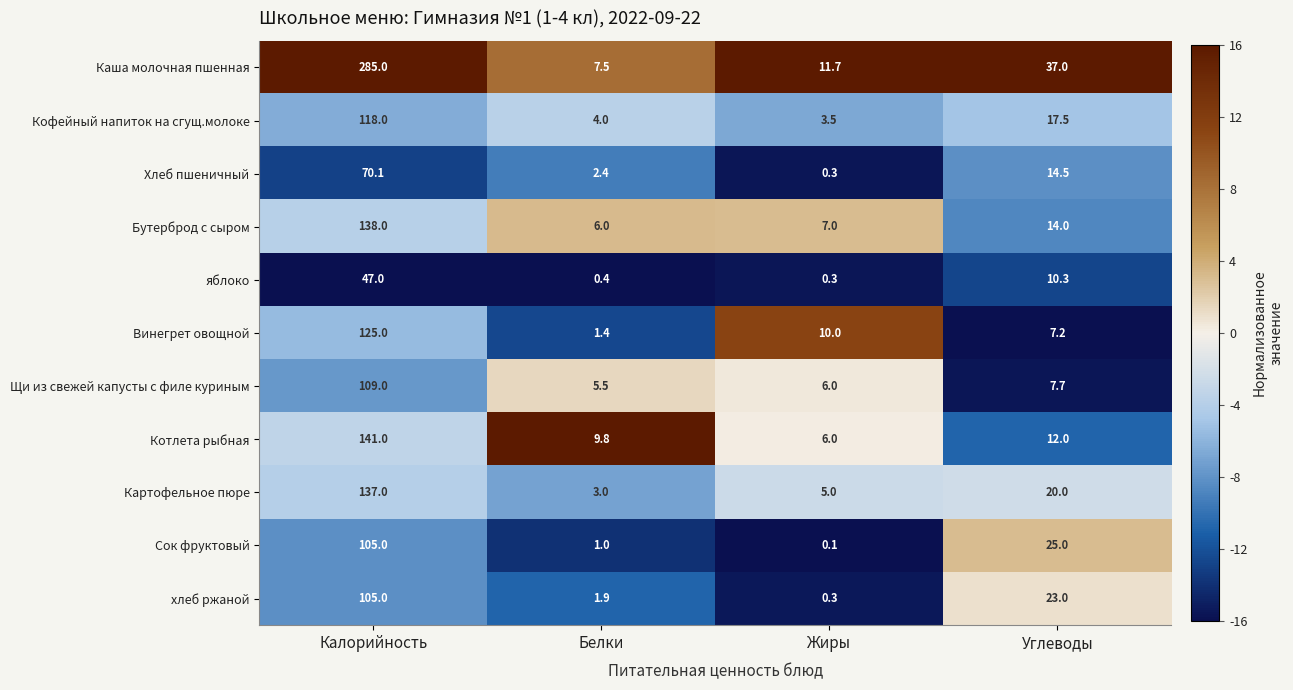

Between Калорийность and Белки, which series saw the biggest shift?

Каша молочная пшенная